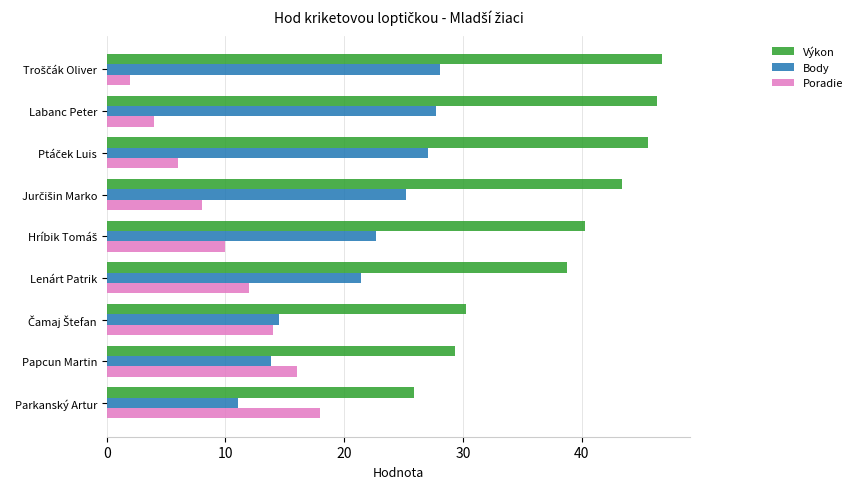

True or false: Body has a value of 45.2 at Labanc Peter.

False